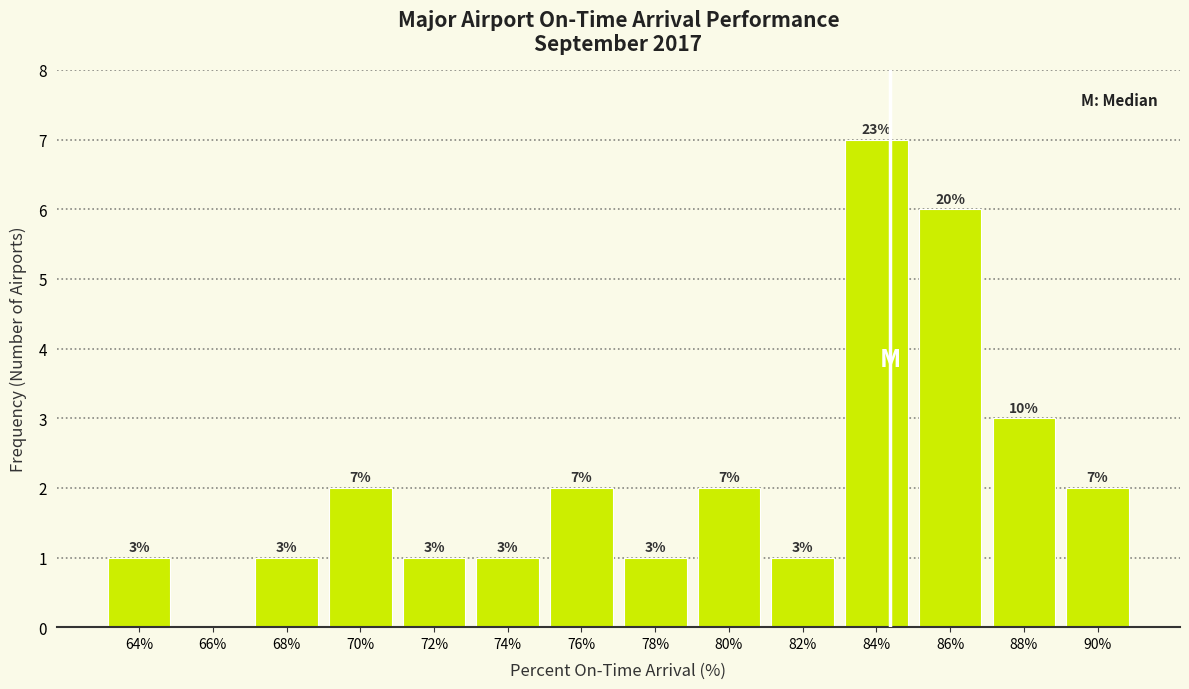

Reading left to right, list all the values displayed in this chart.

64%=1	66%=0	68%=1	70%=2	72%=1	74%=1	76%=2	78%=1	80%=2	82%=1	84%=7	86%=6	88%=3	90%=2